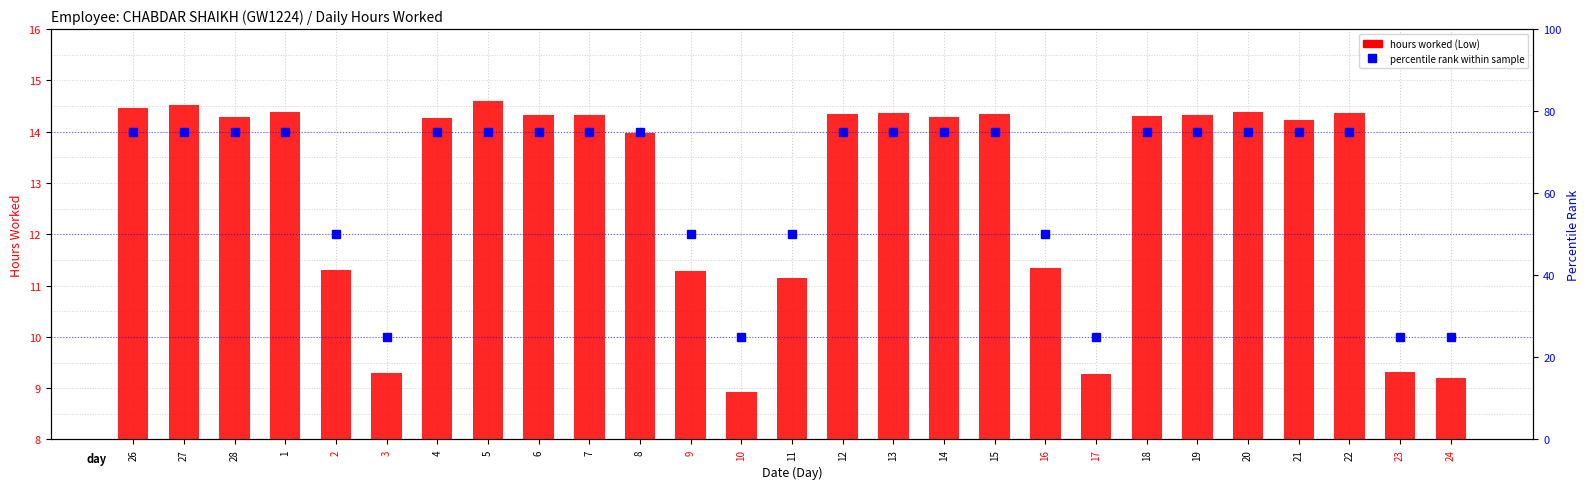

What is the label of the 4th bar from the left?

1